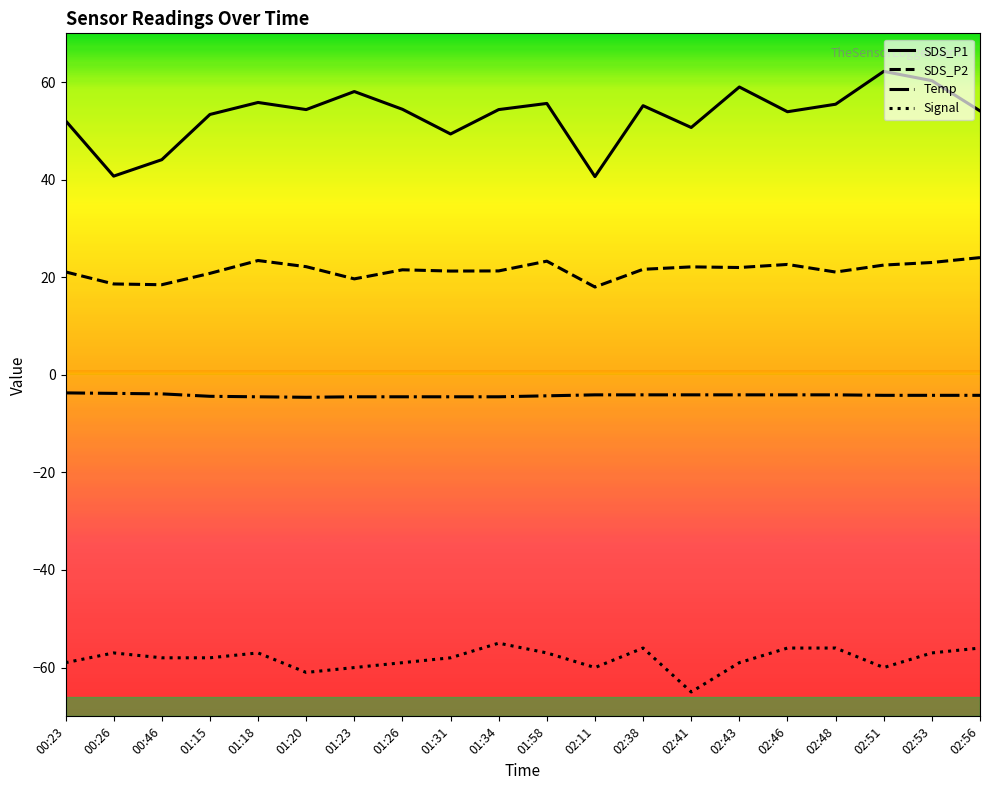

What is the difference between the maximum and minimum values in the SDS_P1 series?

21.6